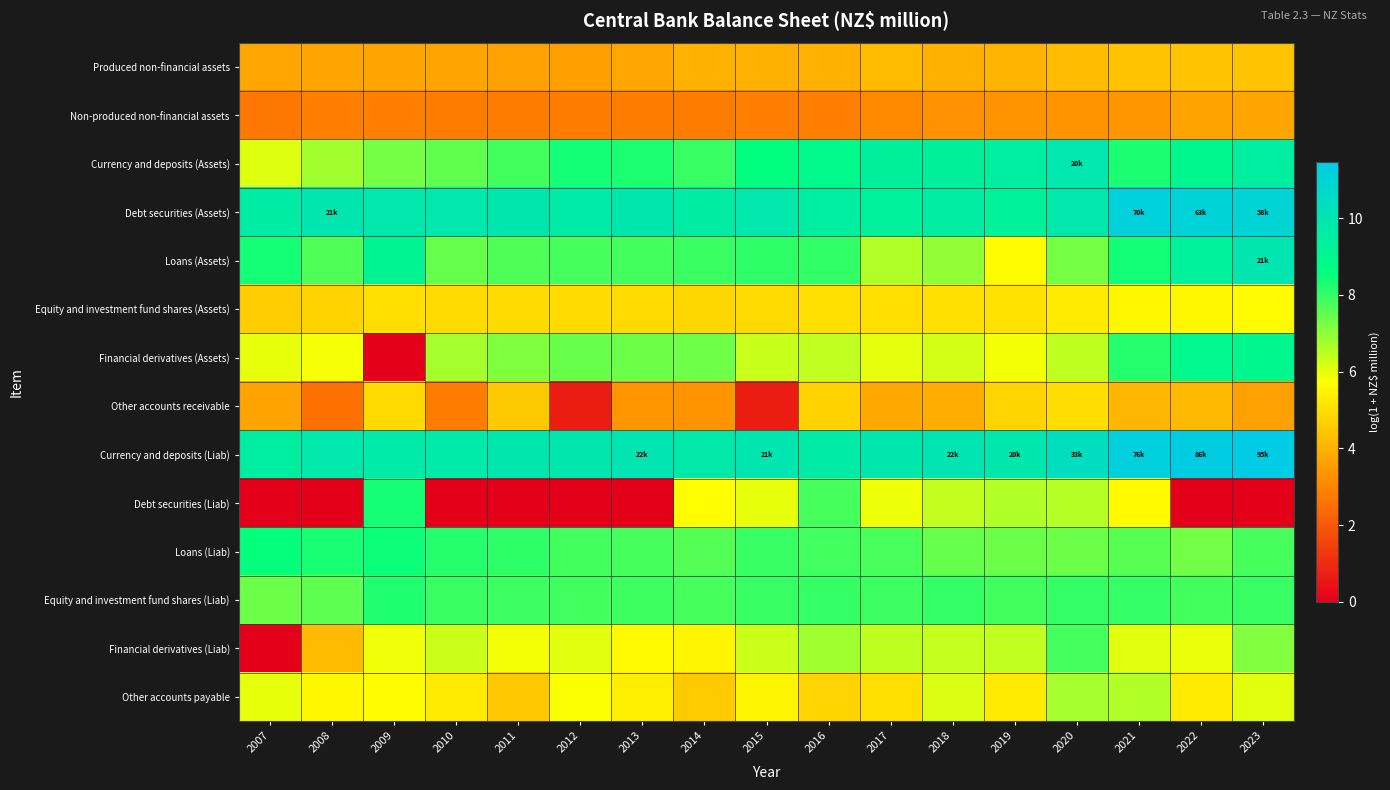

Reading left to right, what are all the values shown in this chart?

Produced non-financial assets: 2007=3.8	2008=3.7	2009=3.7	2010=3.7	2011=3.6	2012=3.6	2013=3.8	2014=4.0	2015=4.0	2016=4.0	2017=4.2	2018=4.0	2019=4.1	2020=4.2	2021=4.4	2022=4.4	2023=4.4
Non-produced non-financial assets: 2007=2.7	2008=2.9	2009=2.9	2010=2.8	2011=2.8	2012=2.8	2013=2.8	2014=2.8	2015=2.9	2016=2.9	2017=3.1	2018=3.3	2019=3.3	2020=3.3	2021=3.4	2022=3.7	2023=3.7
Currency and deposits (Assets): 2007=6.1	2008=6.8	2009=7.3	2010=7.5	2011=7.8	2012=8.4	2013=8.3	2014=8.0	2015=8.6	2016=8.9	2017=9.4	2018=9.4	2019=9.5	2020=9.9	2021=8.3	2022=9.0	2023=9.5
Debt securities (Assets): 2007=9.6	2008=10.0	2009=9.9	2010=9.9	2011=9.9	2012=9.7	2013=9.9	2014=9.6	2015=9.9	2016=9.5	2017=9.4	2018=9.6	2019=9.3	2020=9.9	2021=11.2	2022=11.1	2023=11.0
Loans (Assets): 2007=8.4	2008=7.7	2009=9.1	2010=7.5	2011=7.7	2012=7.8	2013=7.9	2014=7.9	2015=8.1	2016=8.0	2017=6.6	2018=7.0	2019=5.7	2020=7.3	2021=8.4	2022=9.4	2023=10.0
Equity and investment fund shares (Assets): 2007=4.6	2008=4.8	2009=5.0	2010=4.9	2011=5.0	2012=4.9	2013=4.9	2014=4.8	2015=4.9	2016=5.0	2017=5.0	2018=5.0	2019=5.1	2020=5.3	2021=5.6	2022=5.6	2023=5.6
Financial derivatives (Assets): 2007=6.0	2008=5.8	2009=0.0	2010=6.7	2011=7.2	2012=7.4	2013=7.4	2014=7.3	2015=6.4	2016=6.4	2017=6.0	2018=6.2	2019=5.9	2020=6.5	2021=8.2	2022=9.0	2023=9.0
Other accounts receivable: 2007=3.7	2008=2.6	2009=4.9	2010=2.8	2011=4.5	2012=0.7	2013=3.4	2014=3.3	2015=0.7	2016=4.7	2017=3.8	2018=3.9	2019=4.8	2020=5.0	2021=4.1	2022=4.2	2023=3.6
Currency and deposits (Liab): 2007=9.5	2008=9.8	2009=9.7	2010=9.7	2011=9.9	2012=9.9	2013=10.0	2014=9.8	2015=10.0	2016=9.7	2017=9.9	2018=10.0	2019=9.9	2020=10.4	2021=11.2	2022=11.4	2023=11.5
Debt securities (Liab): 2007=0.0	2008=0.0	2009=8.4	2010=0.0	2011=0.0	2012=0.0	2013=0.0	2014=5.7	2015=6.0	2016=7.8	2017=5.9	2018=6.4	2019=6.6	2020=6.6	2021=5.6	2022=0.0	2023=0.0
Loans (Liab): 2007=8.6	2008=8.3	2009=8.5	2010=8.2	2011=8.1	2012=7.9	2013=7.8	2014=7.6	2015=8.0	2016=7.9	2017=7.8	2018=7.4	2019=7.4	2020=7.4	2021=7.6	2022=7.3	2023=7.8
Equity and investment fund shares (Liab): 2007=7.4	2008=7.5	2009=8.2	2010=7.9	2011=7.9	2012=7.9	2013=7.9	2014=7.8	2015=8.0	2016=8.0	2017=7.9	2018=8.0	2019=7.9	2020=8.0	2021=8.0	2022=7.8	2023=8.0
Financial derivatives (Liab): 2007=0.0	2008=4.2	2009=5.9	2010=6.3	2011=5.8	2012=6.0	2013=5.6	2014=5.5	2015=6.3	2016=6.8	2017=6.5	2018=6.4	2019=6.4	2020=7.8	2021=6.1	2022=6.0	2023=7.1
Other accounts payable: 2007=6.0	2008=5.6	2009=5.7	2010=5.3	2011=4.5	2012=5.8	2013=5.4	2014=4.6	2015=5.5	2016=4.8	2017=5.0	2018=6.2	2019=5.3	2020=6.7	2021=6.6	2022=5.3	2023=6.0